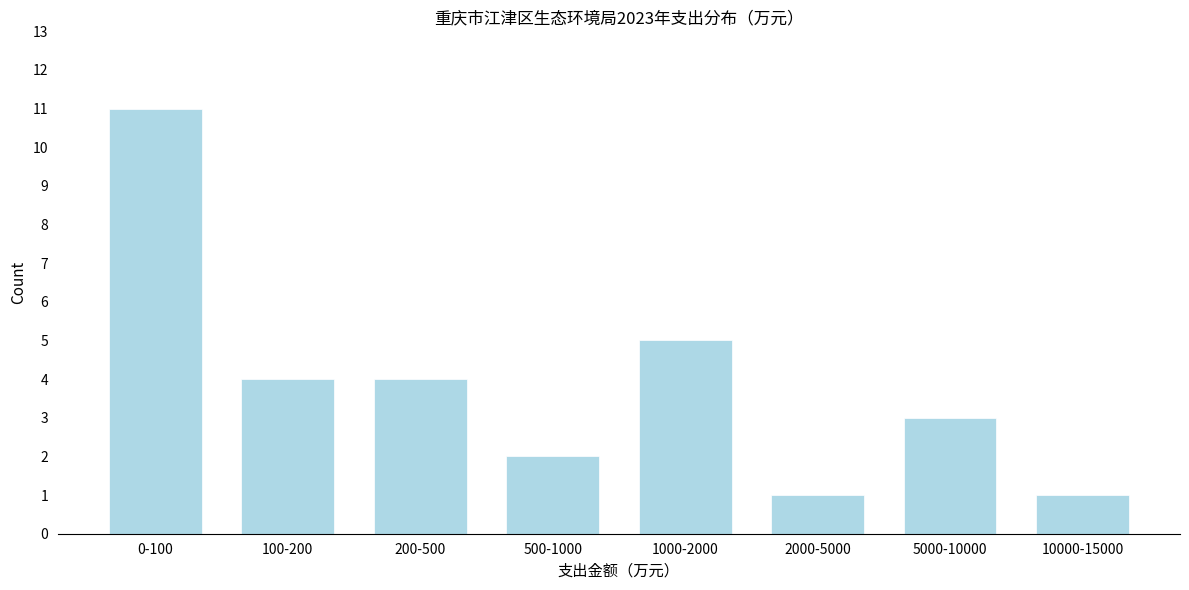

Reading left to right, transcribe all the data shown in this chart.

11	4	4	2	5	1	3	1